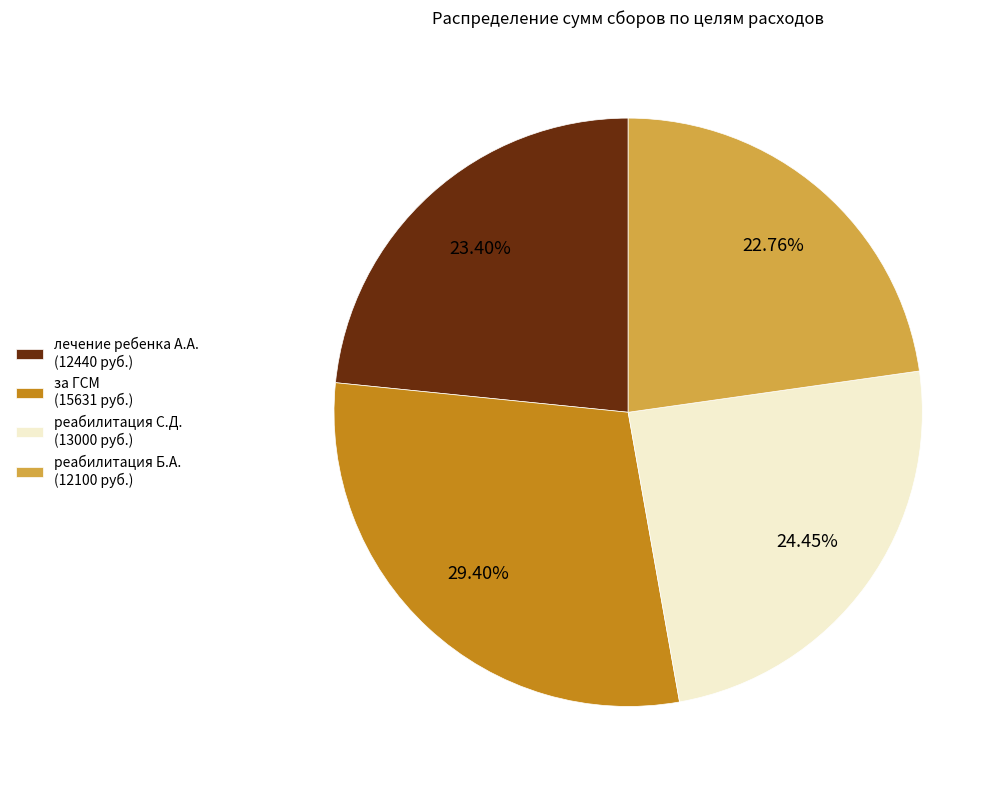

How many slices are in this pie chart?

4